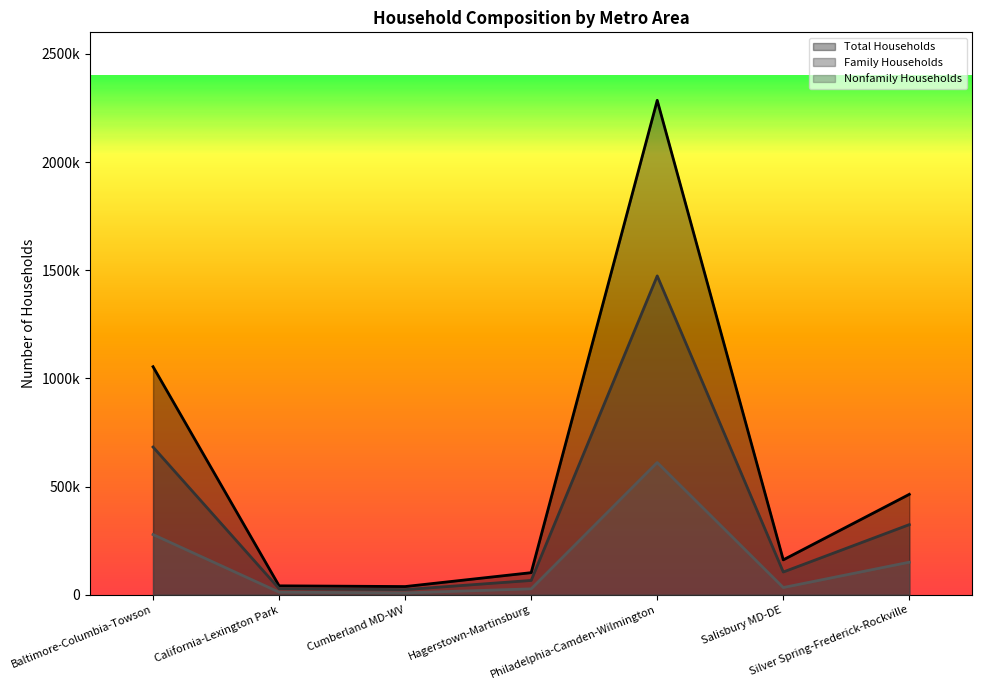

Rank the categories by Family Households value from highest to lowest.

Philadelphia-Camden-Wilmington, Baltimore-Columbia-Towson, Silver Spring-Frederick-Rockville, Salisbury MD-DE, Hagerstown-Martinsburg, California-Lexington Park, Cumberland MD-WV